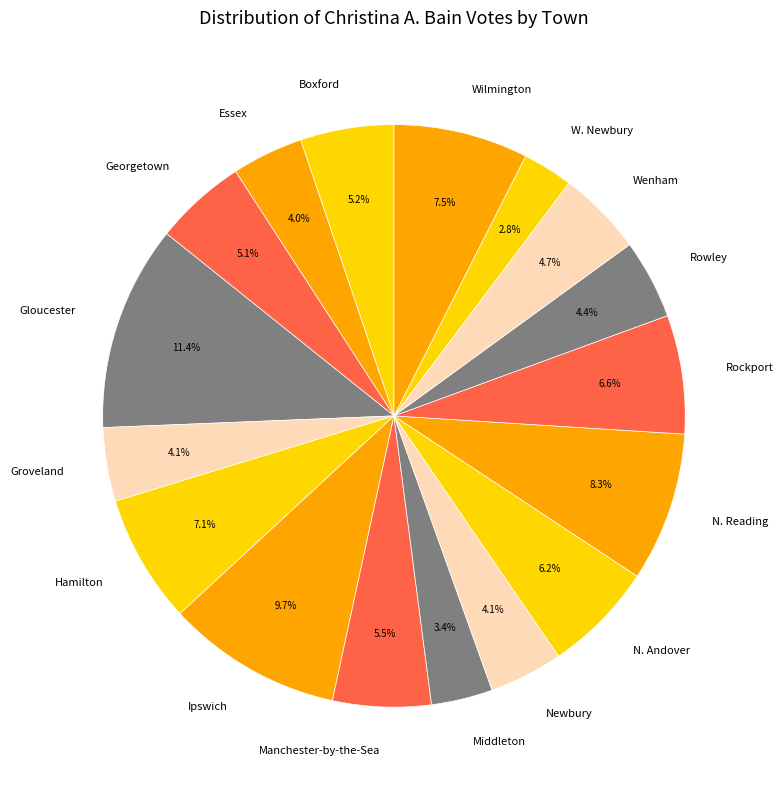

To the nearest percent, what is the difference between the largest and smallest slice percentages?

9%